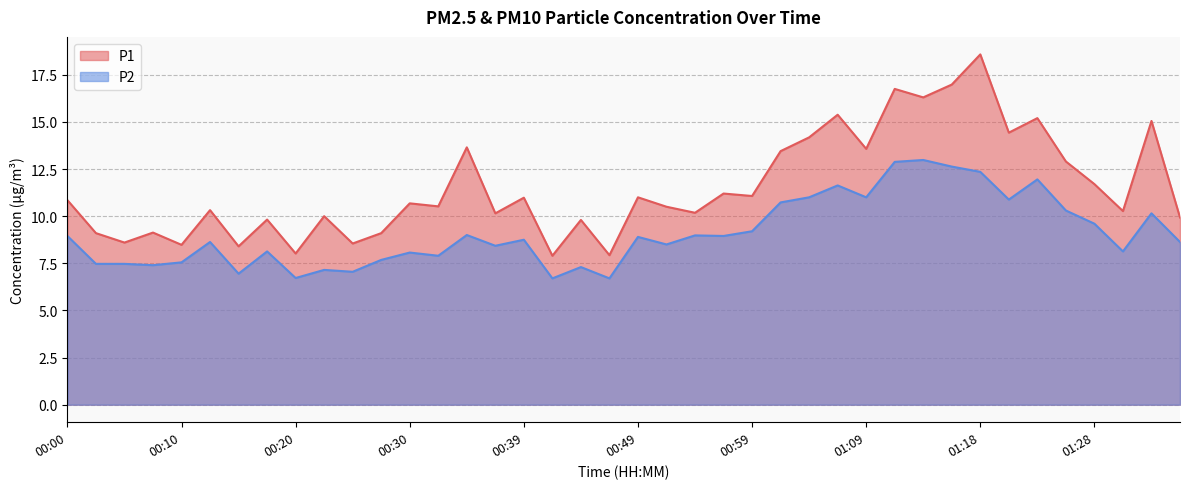

True or false: P2 and P1 cross at least once.

False